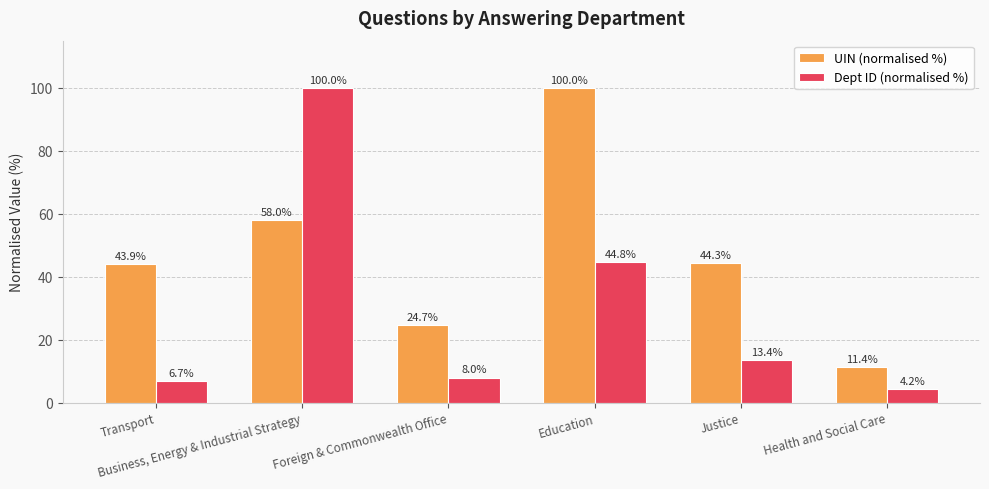

What is the minimum value shown in the chart?

4.2